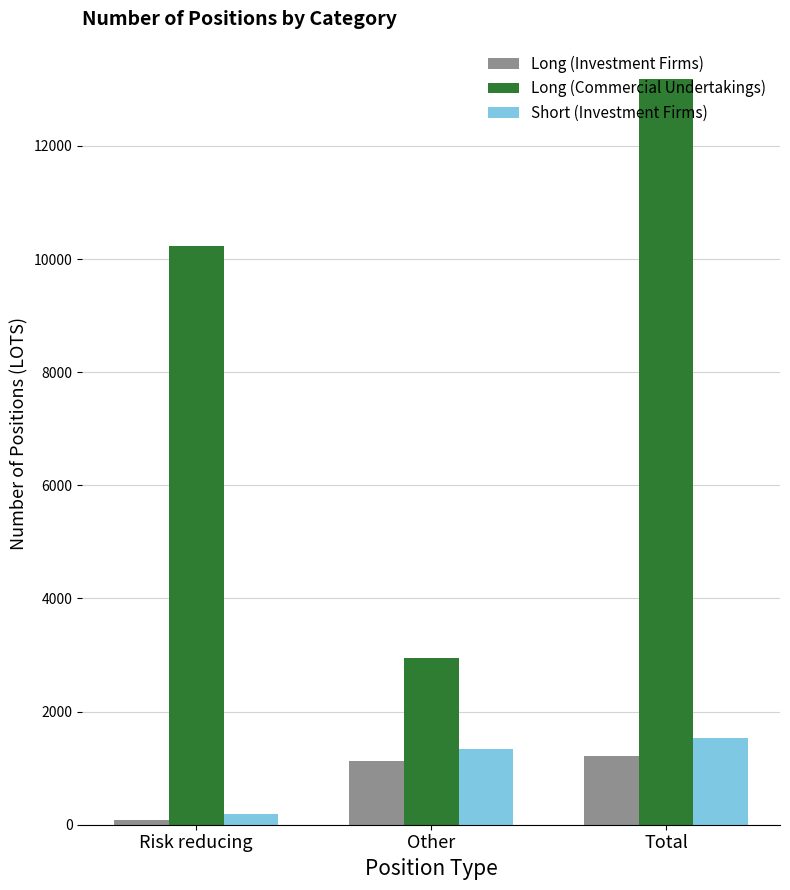

Between Risk reducing and Other, which series saw the biggest shift?

Long (Commercial Undertakings)